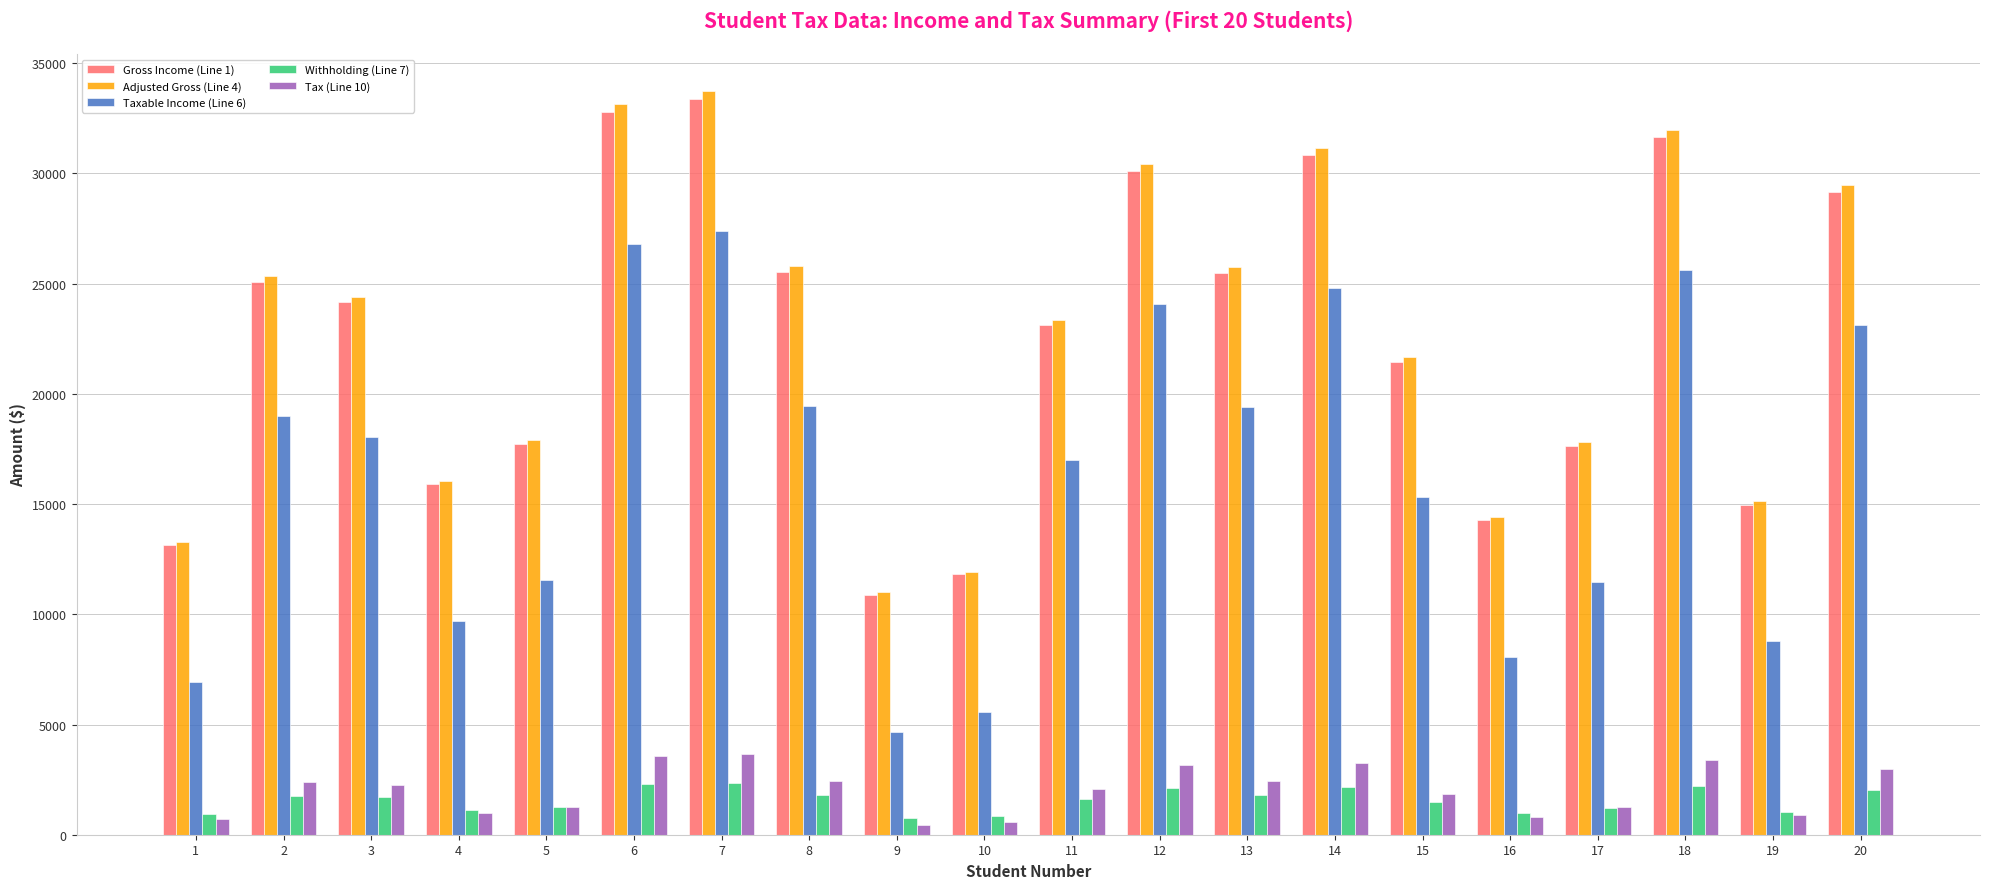

Is the value of Taxable Income (Line 6) at 5 greater than the value of Gross Income (Line 1) at 3?

No